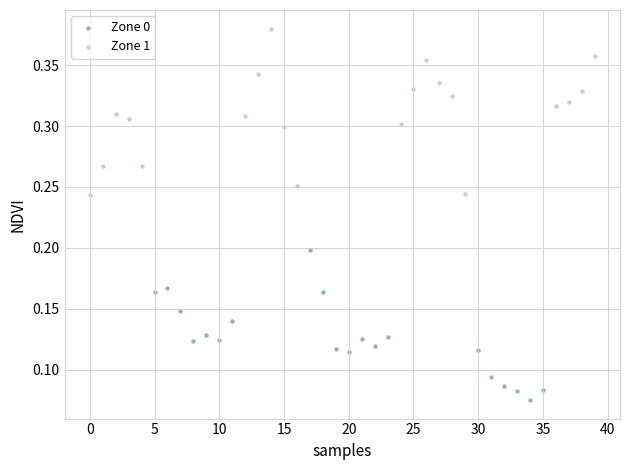

Which series contains the lowest Y value?

Zone 0